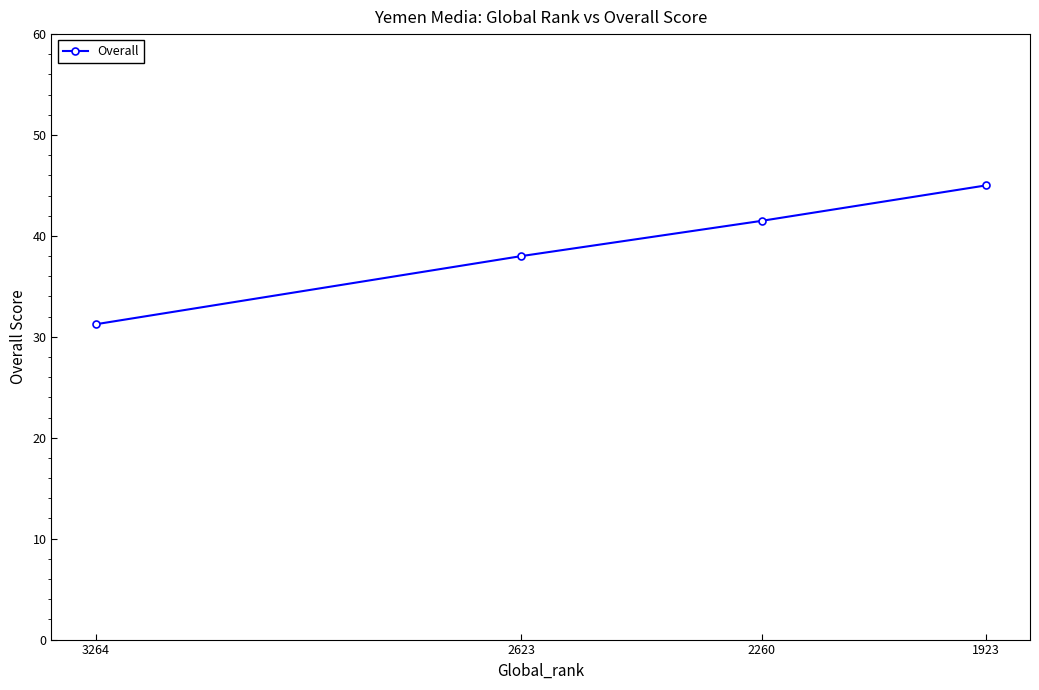

At which label is the value closest to 38?

2623